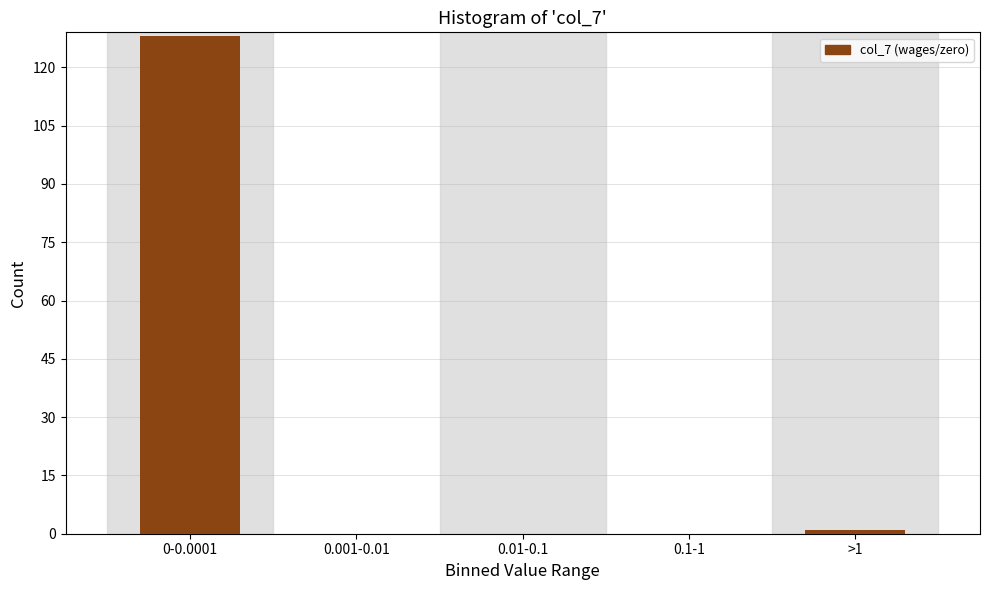

Reading right to left, list all the values displayed in this chart.

>1=1	0.1-1=0	0.01-0.1=0	0.001-0.01=0	0-0.0001=128